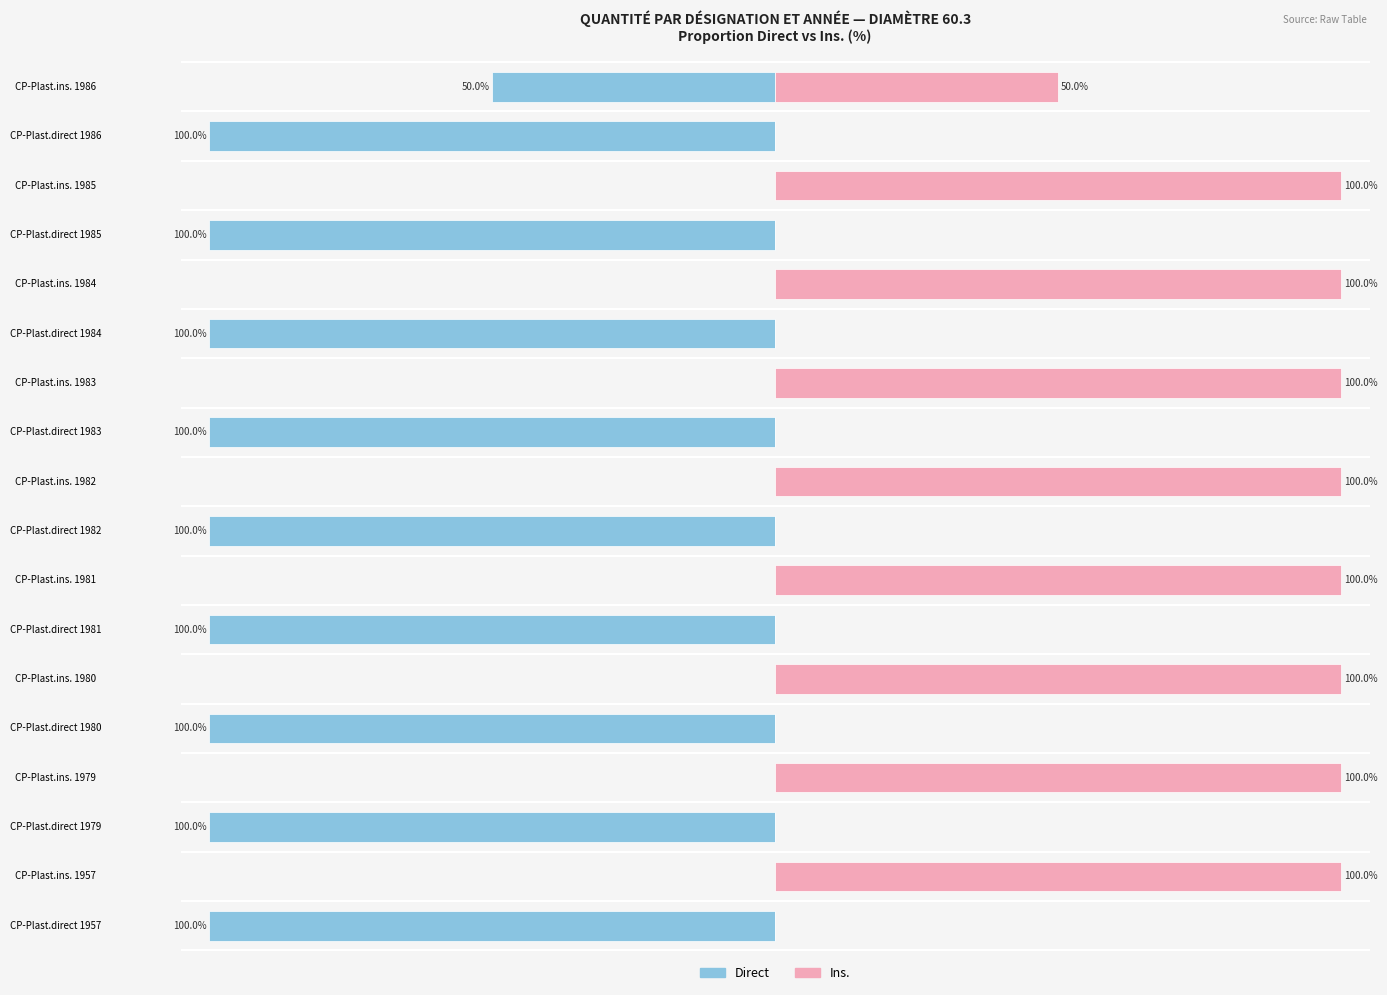

Reading left to right, what are all the values shown in this chart?

Direct: -100	0	-100	0	-100	0	-100	0	-100	0	-100	0	-100	0	-100	0	-100	-50
Ins.: 0	100	0	100	0	100	0	100	0	100	0	100	0	100	0	100	0	50